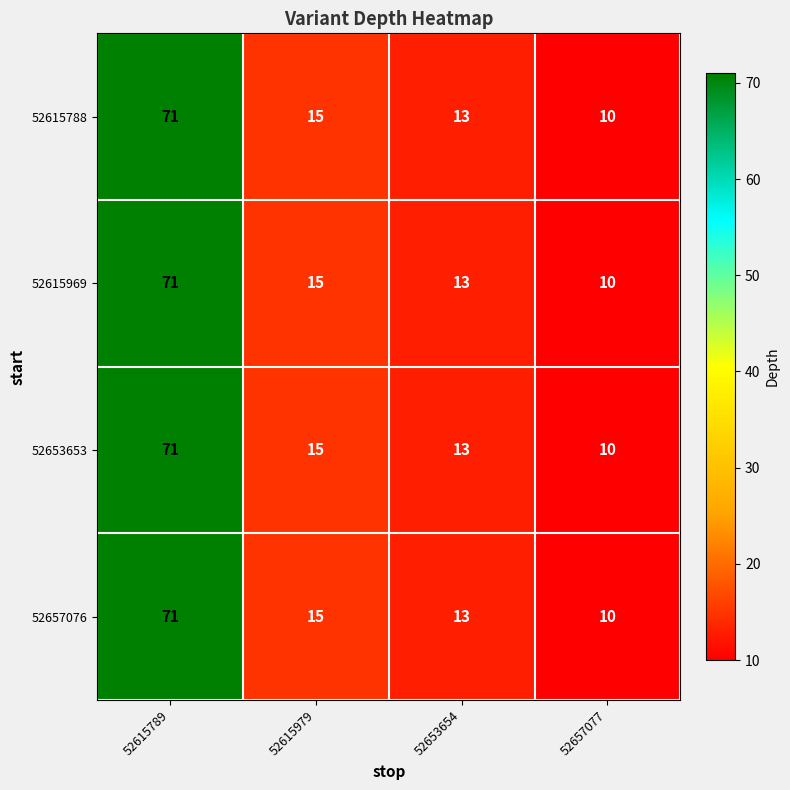

What is the approximate value of 52653653 at 52615979?

15